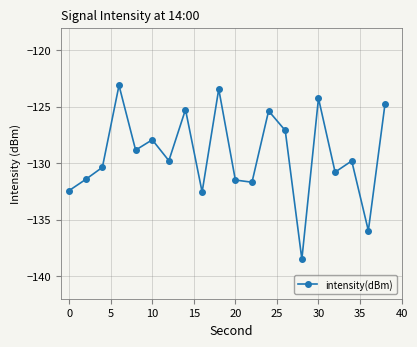

What is the sum of all values?

-2585.0